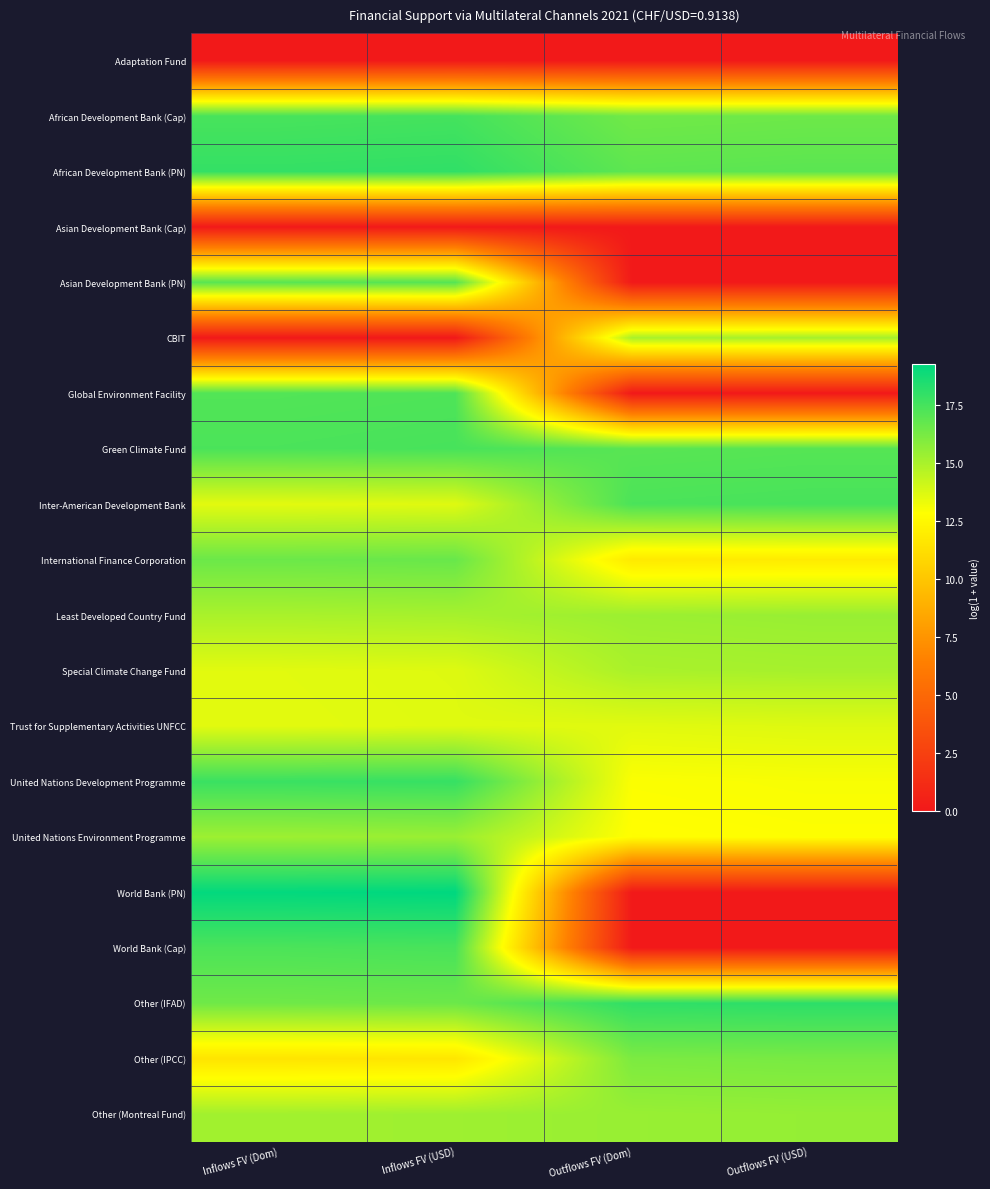

How many categories are shown in the chart?

4